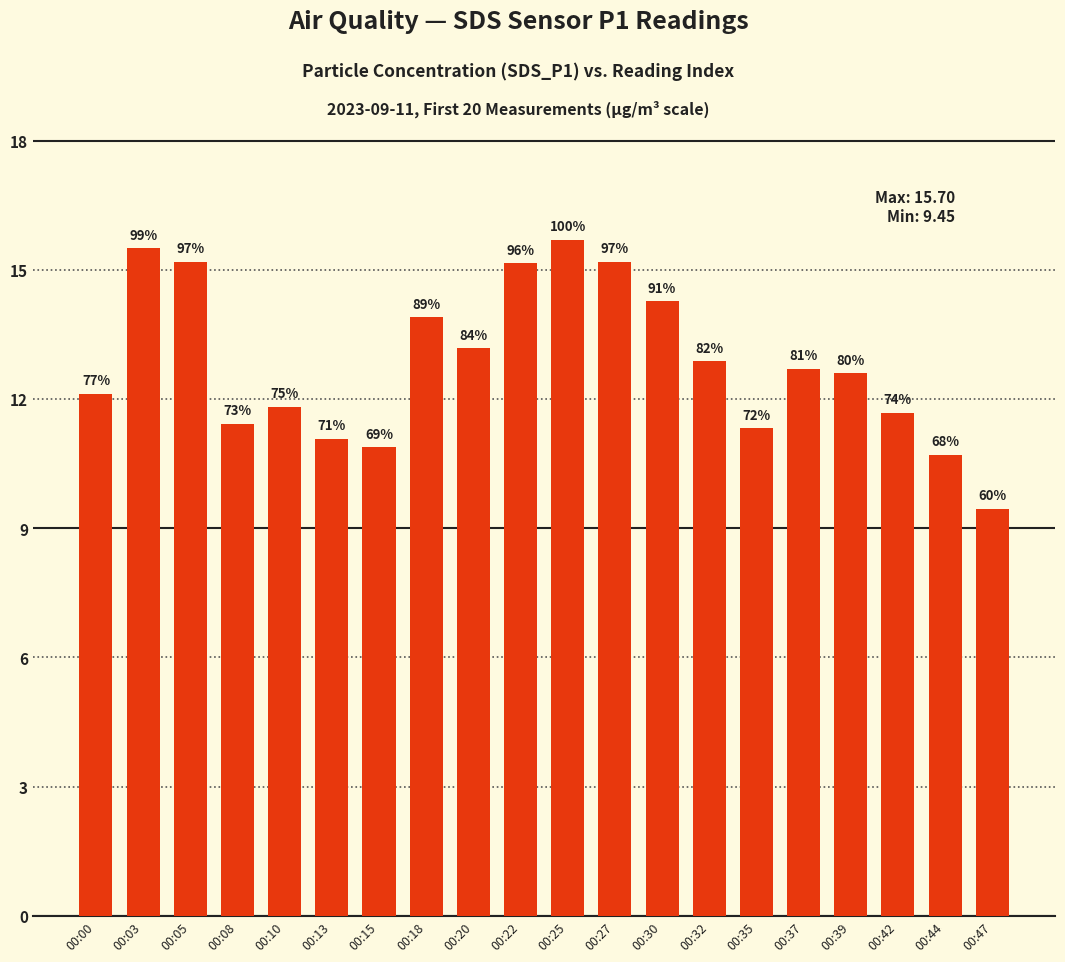

Reading left to right, extract all data points from this chart.

00:00=12.1	00:03=15.5	00:05=15.2	00:08=11.4	00:10=11.8	00:13=11.1	00:15=10.9	00:18=13.9	00:20=13.2	00:22=15.2	00:25=15.7	00:27=15.2	00:30=14.3	00:32=12.9	00:35=11.3	00:37=12.7	00:39=12.6	00:42=11.7	00:44=10.7	00:47=9.4